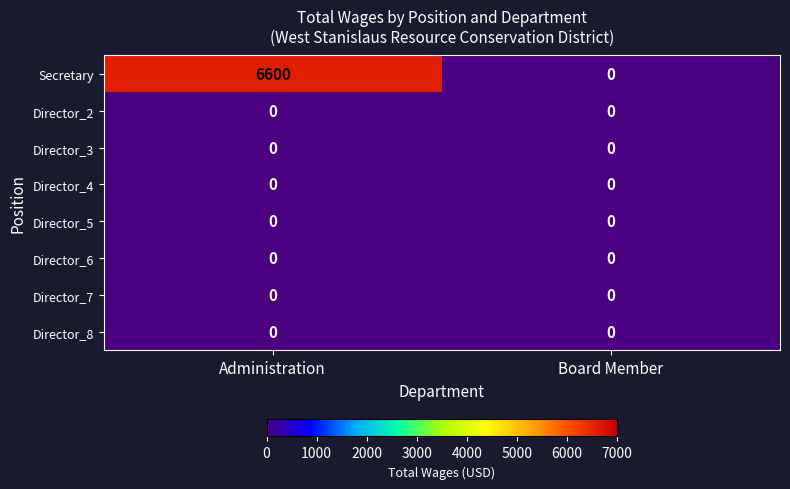

What is the spread (max minus min) of values at Administration?

6600